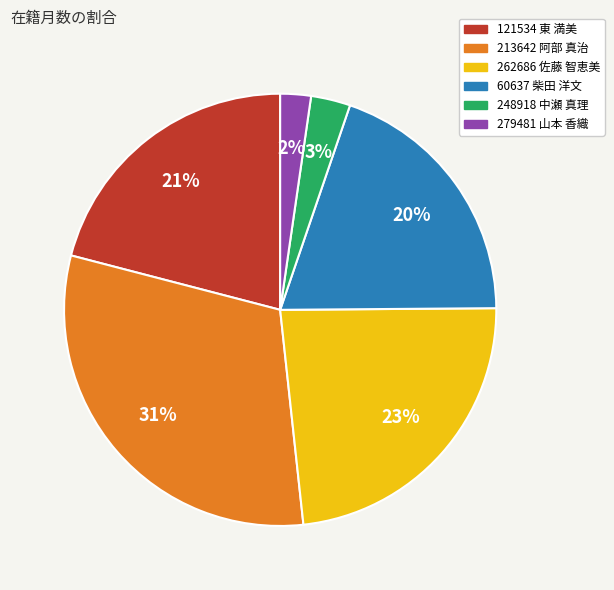

Rank the categories by value from highest to lowest.

213642 阿部 真治, 262686 佐藤 智恵美, 121534 東 満美, 60637 柴田 洋文, 248918 中瀬 真理, 279481 山本 香織